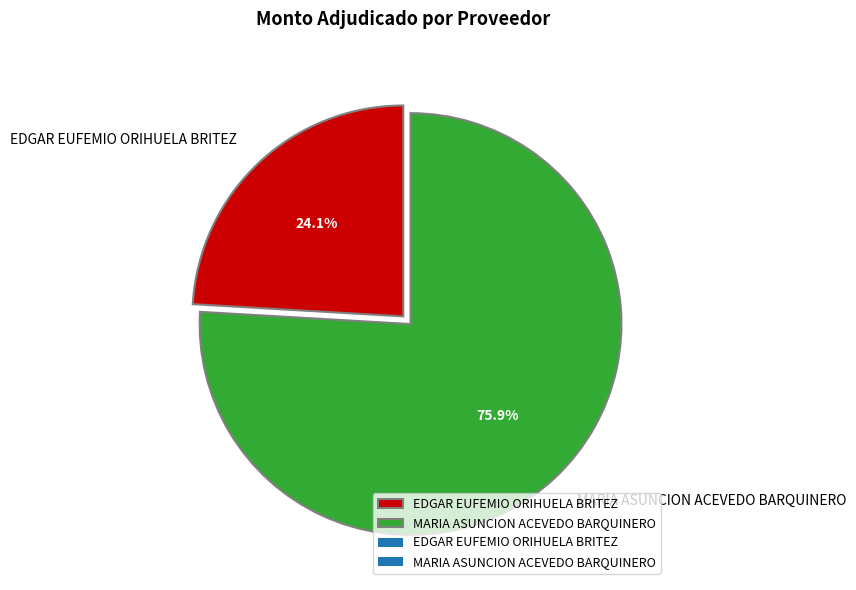

What percentage do MARIA ASUNCION ACEVEDO BARQUINERO and EDGAR EUFEMIO ORIHUELA BRITEZ together represent?

100.0%